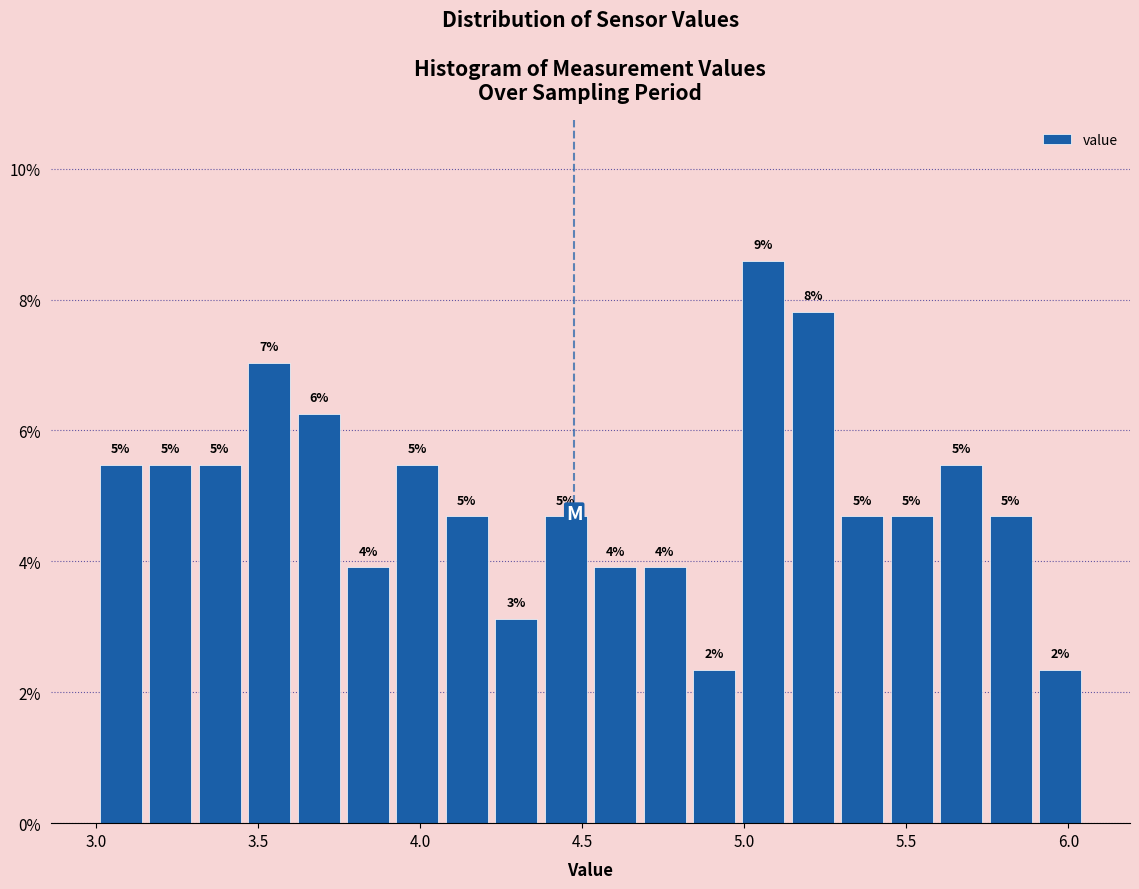

Read against the x-axis, roughly where is the centre of the tallest bar?

5.05